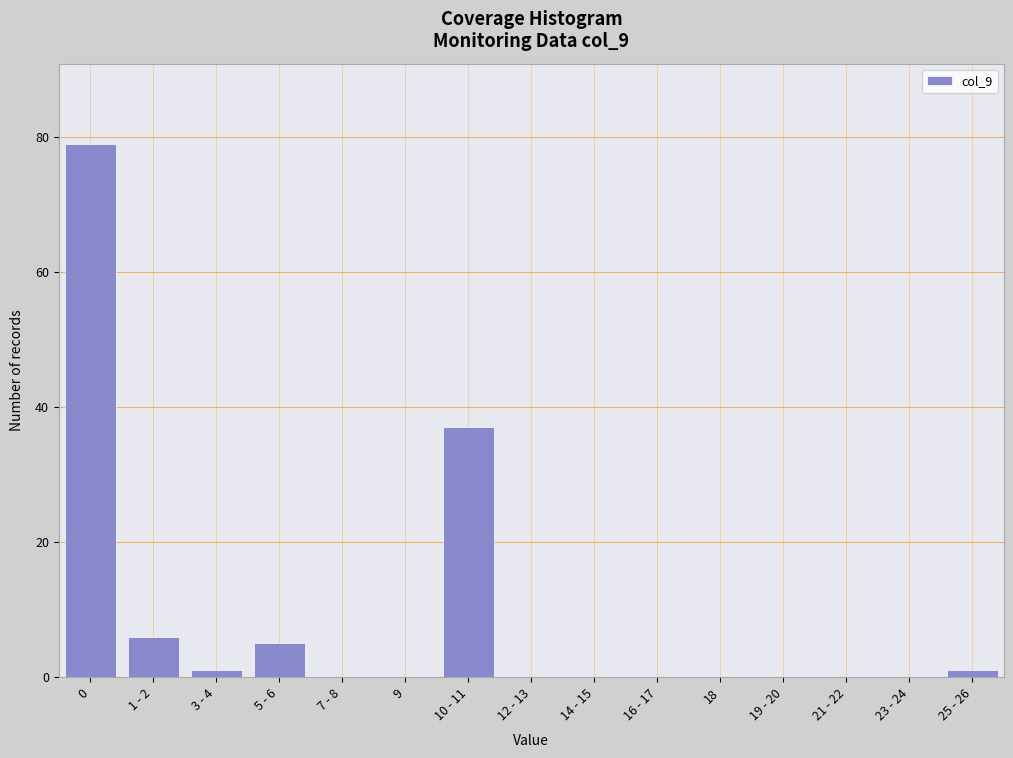

Reading right to left, extract all data points from this chart.

25 - 26=1	23 - 24=0	21 - 22=0	19 - 20=0	18=0	16 - 17=0	14 - 15=0	12 - 13=0	10 - 11=37	9=0	7 - 8=0	5 - 6=5	3 - 4=1	1 - 2=6	0=79